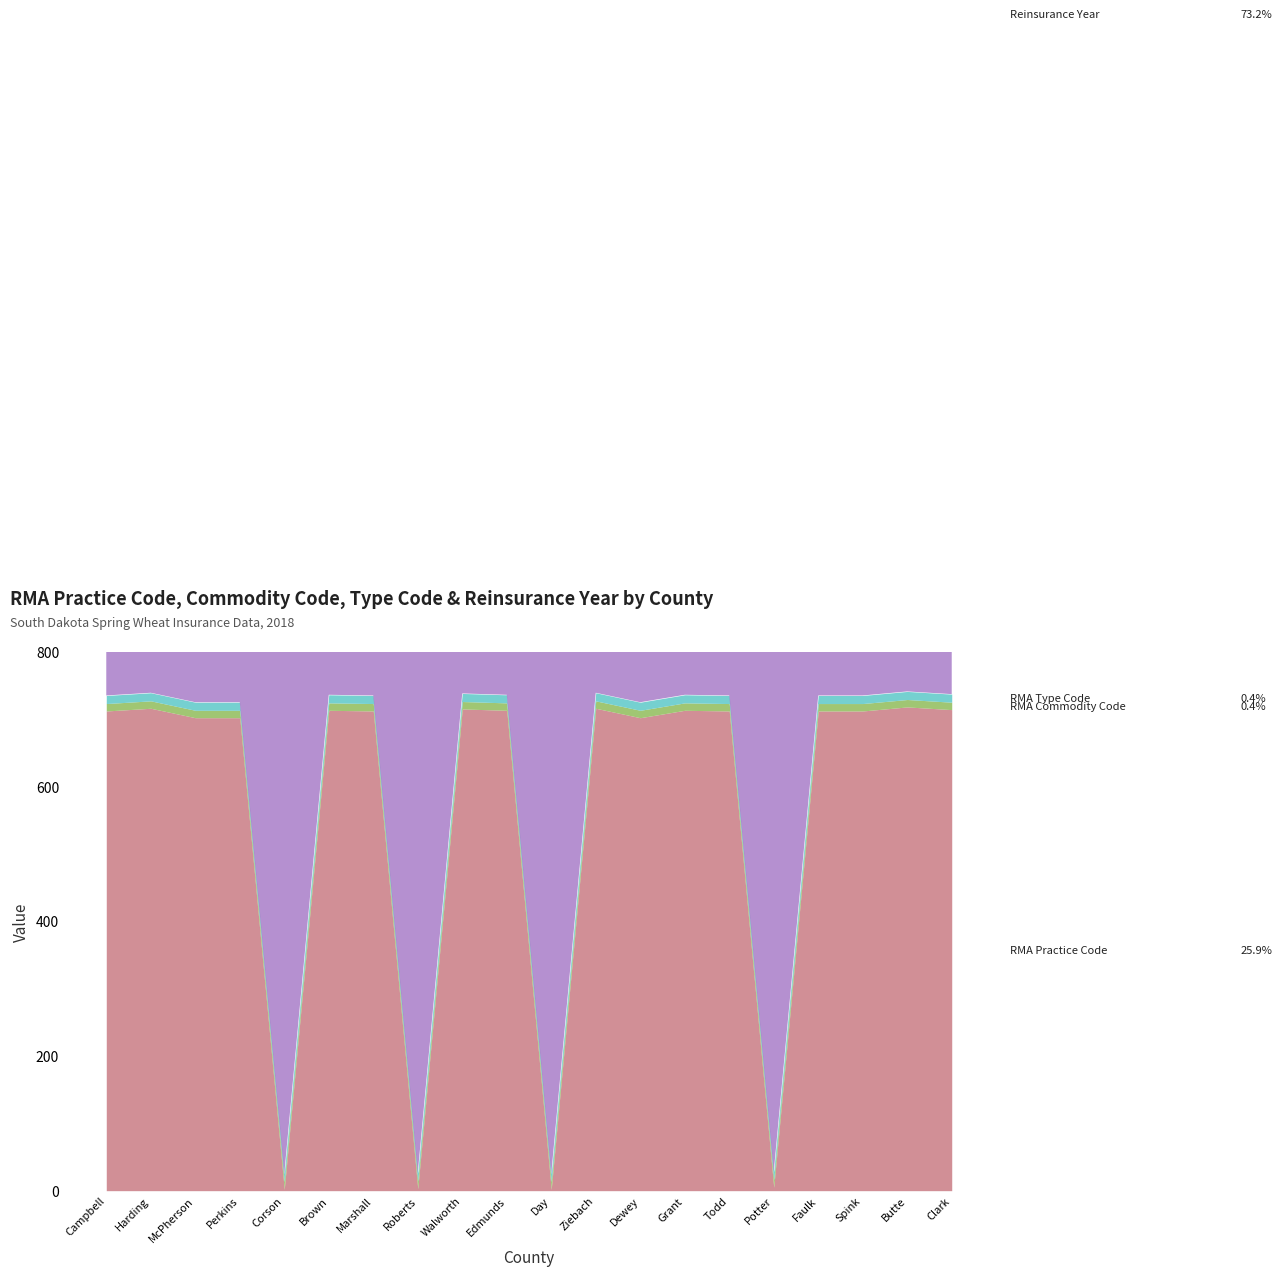

At how many categories does at least one series exceed 64?

20